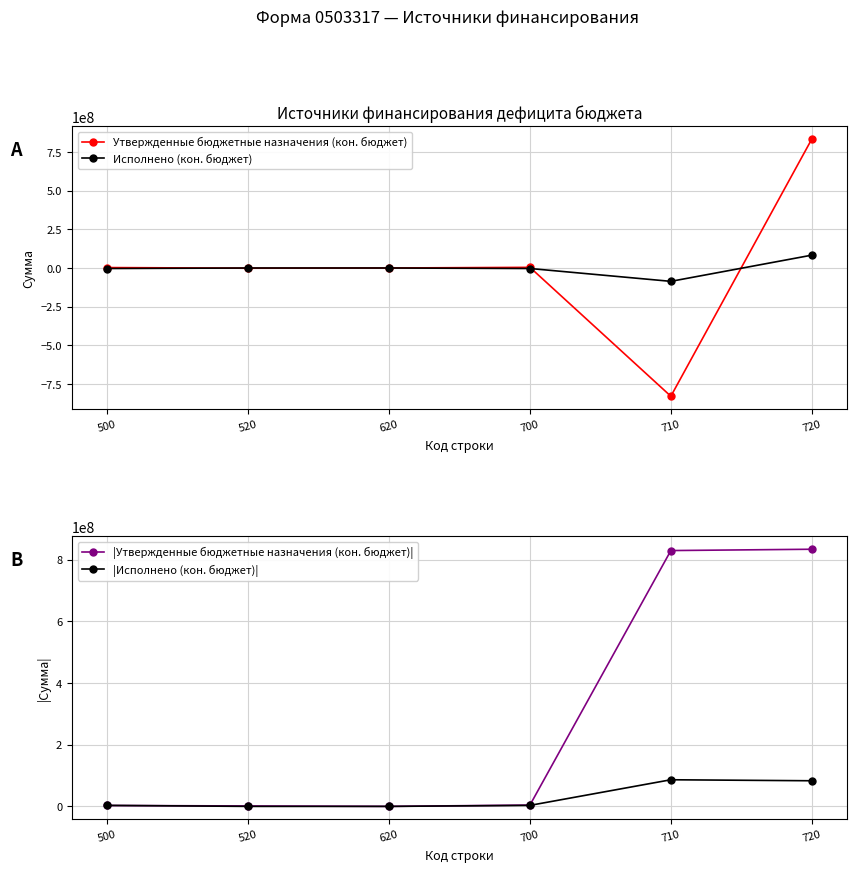

How many lines are shown in the chart?

4